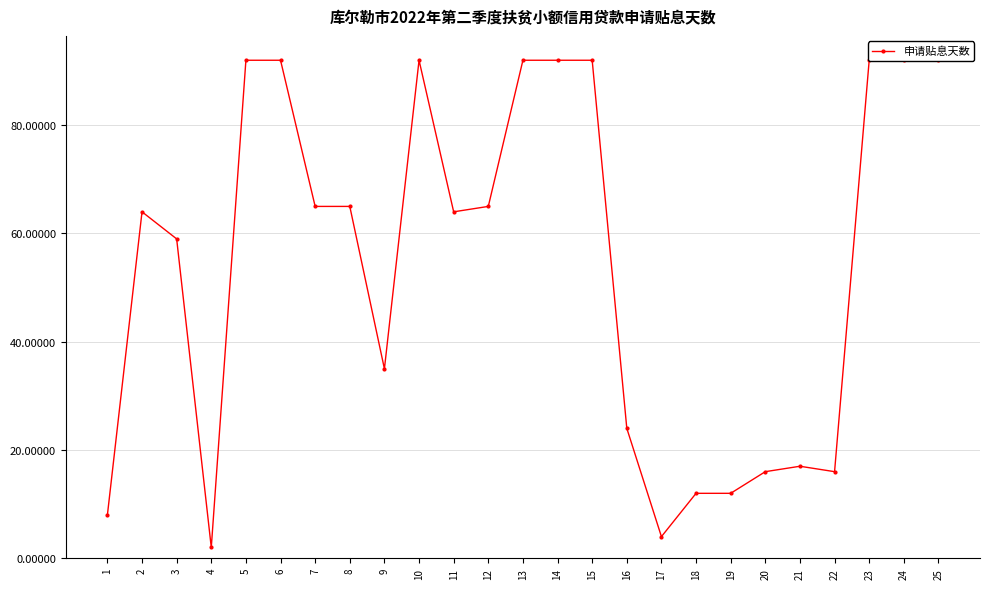

How many data points are less than 64?

11